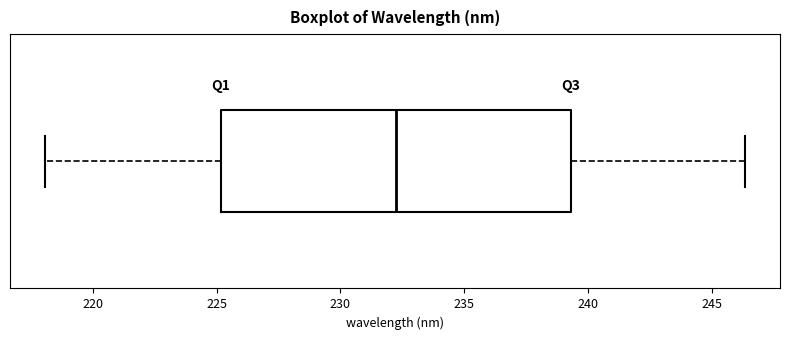

Where is the left edge of the box on the x-axis? The values are not printed on the chart, so give them approximately, as read against the axis.

225.0